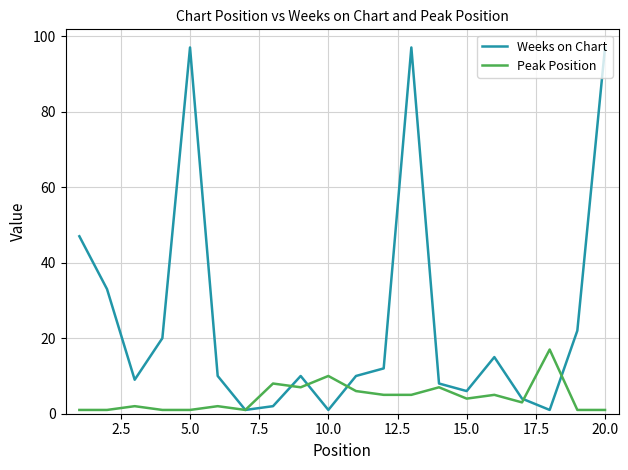

Which series has the widest spread of values?

Weeks on Chart